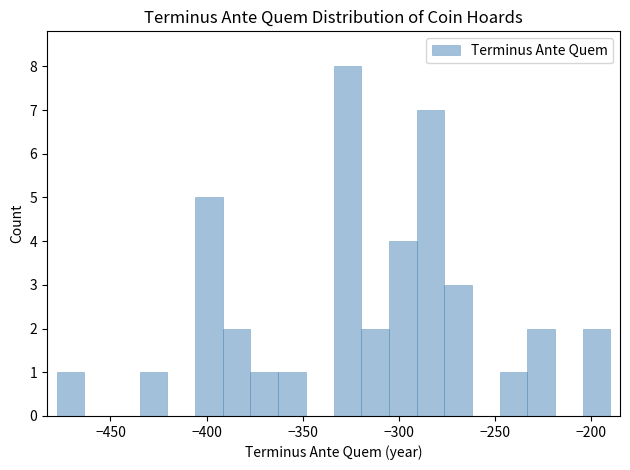

Around what value on the x-axis is the tallest bar? Give the approximate position of its centre, as read against the axis.

-325